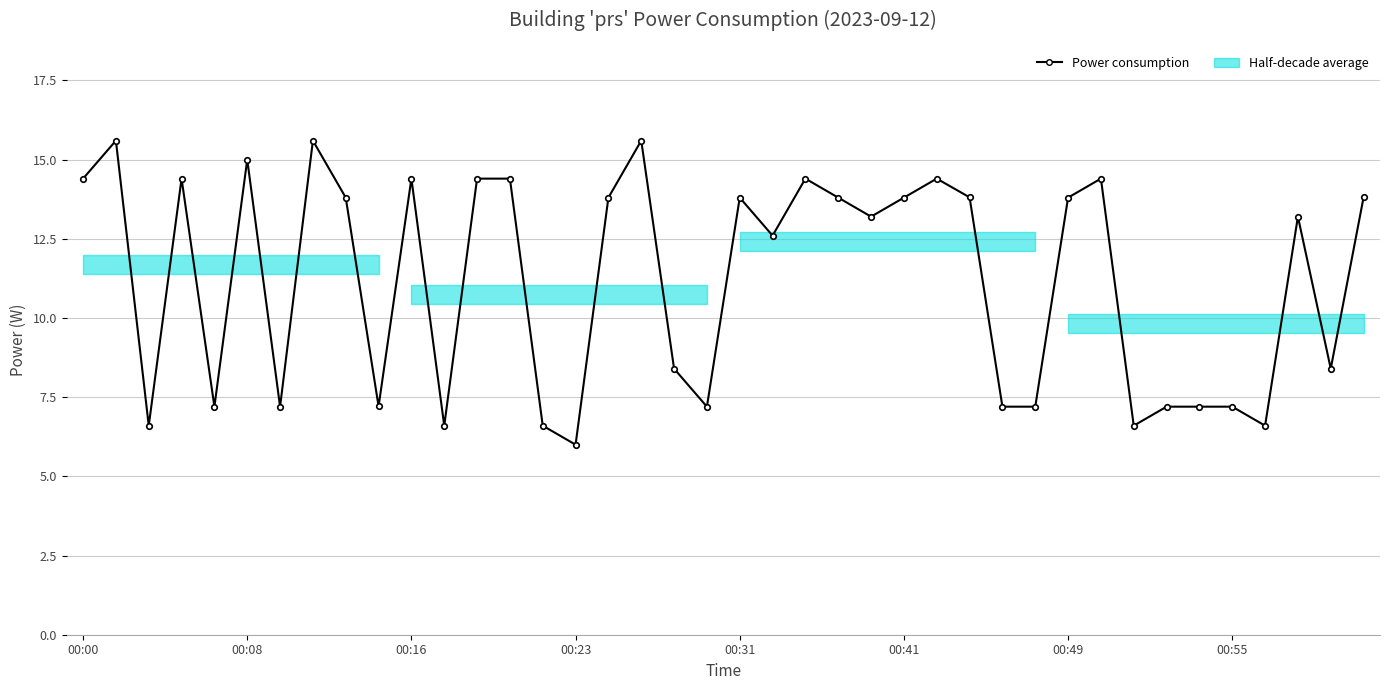

Reading left to right, what are all the values shown in this chart?

14.4	15.6	6.6	14.4	7.2	15.0	7.2	15.6	13.8	7.2	14.4	6.6	14.4	14.4	6.6	6.0	13.8	15.6	8.4	7.2	13.8	12.6	14.4	13.8	13.2	13.8	14.4	13.8	7.2	7.2	13.8	14.4	6.6	7.2	7.2	7.2	6.6	13.2	8.4	13.8